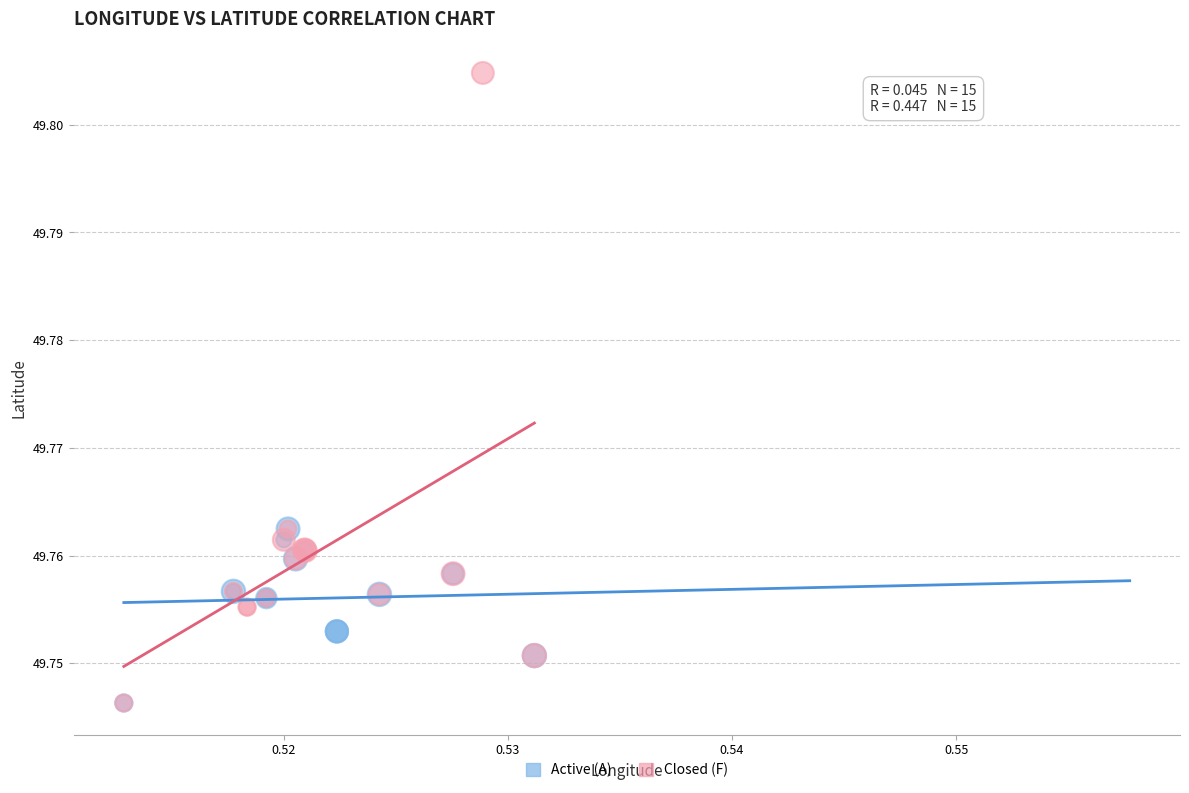

Which series has the largest Y range (max minus min)?

Closed (F)